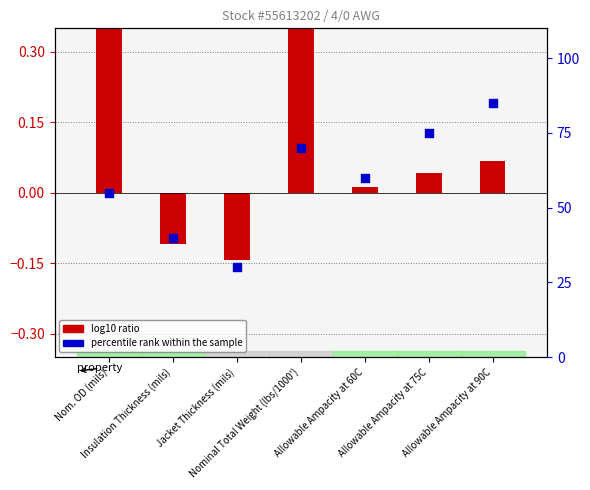

At which category is the sum across all series the highest?

Allowable Ampacity at 90C